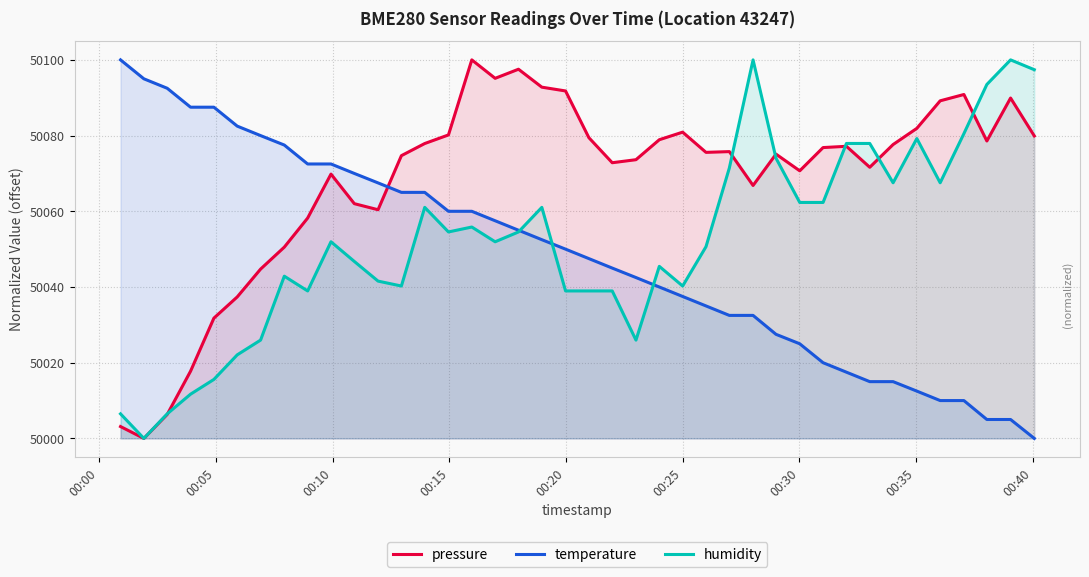

After their last crossing, which series has the higher values: pressure or temperature?

pressure